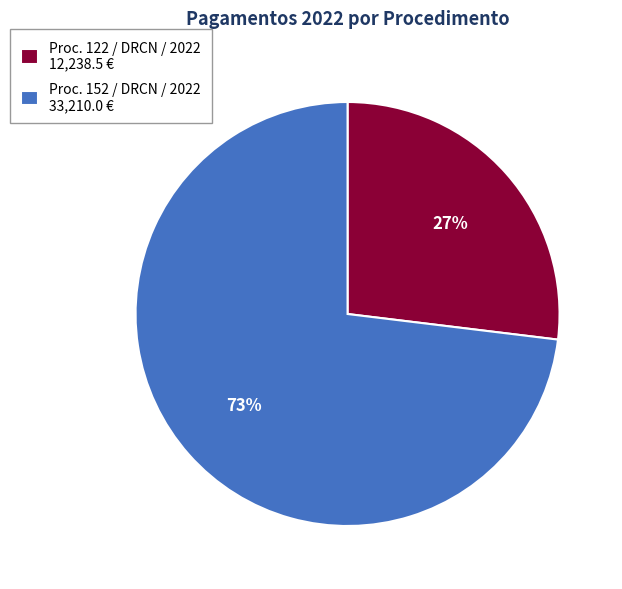

The Proc. 152 / DRCN / 2022 33,210.0 € slice represents 86% of the pie. True or false?

False